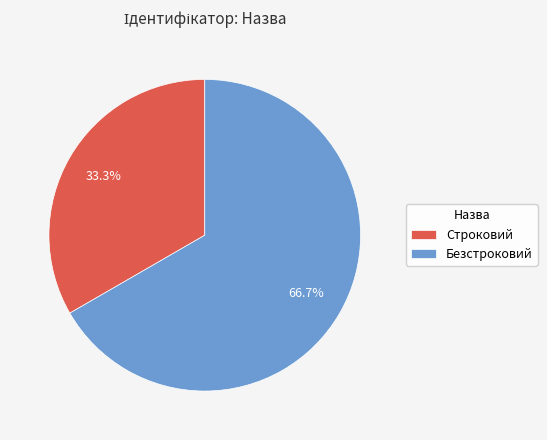

Is it true that Безстроковий is 67% of the pie?

True